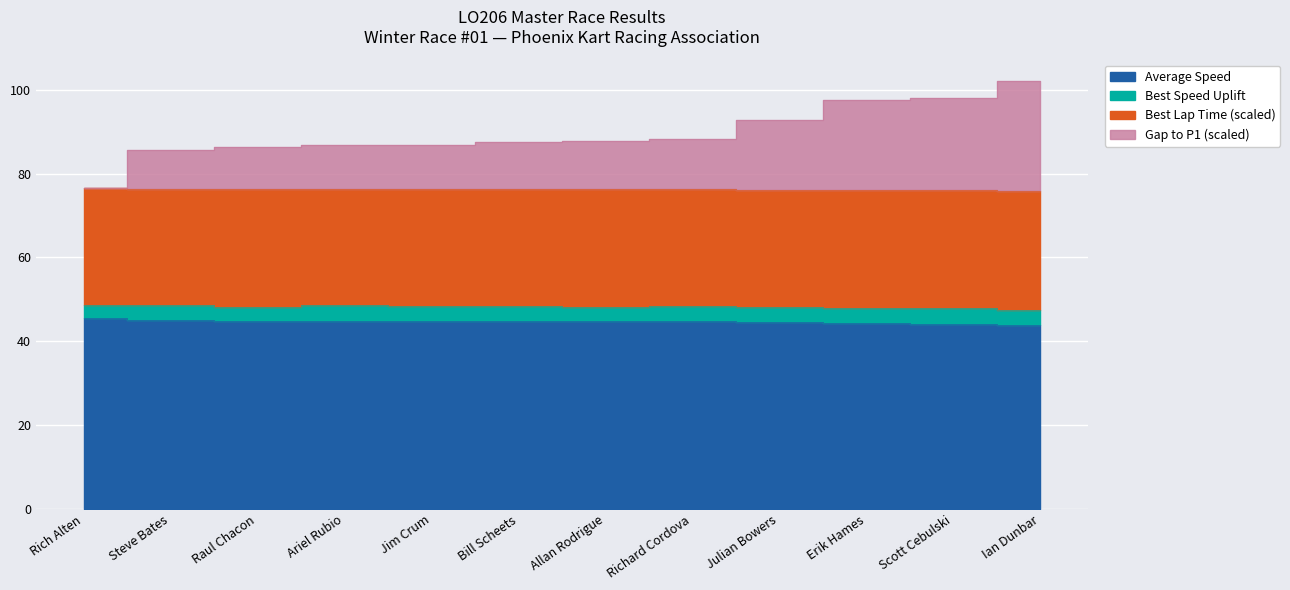

What is the difference between the second highest and second lowest values in the Average Speed series?

0.7